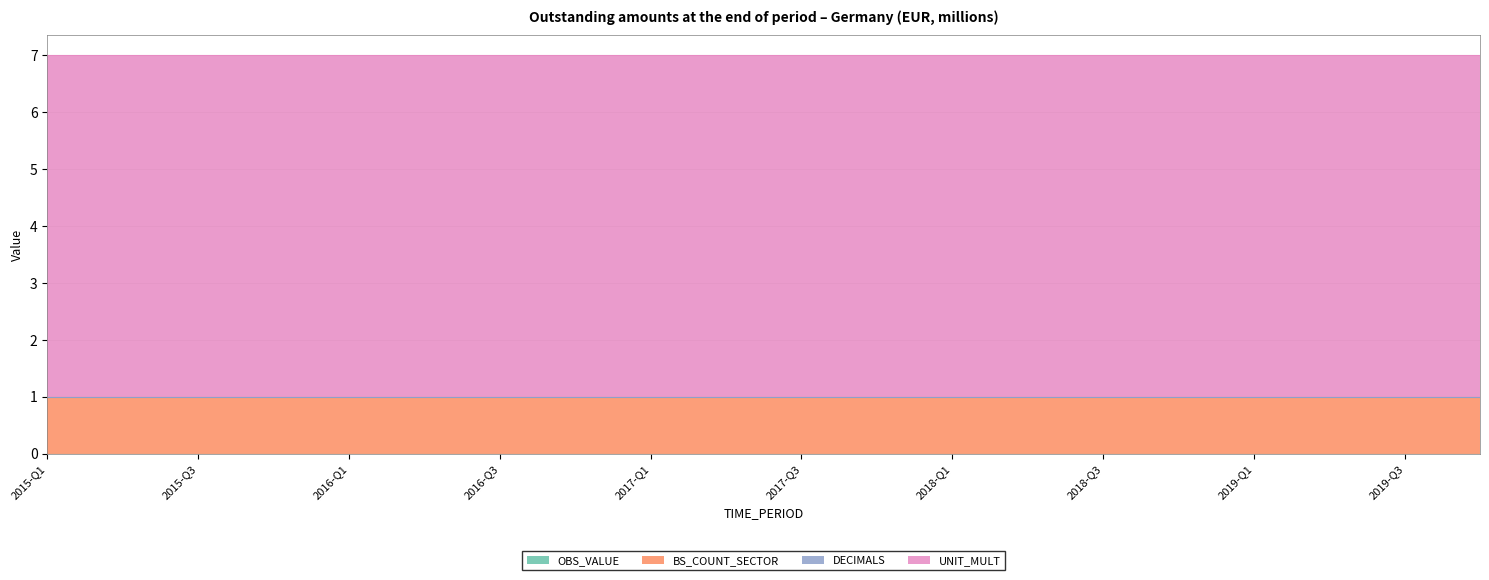

What position from the left is 2018-Q4?

16